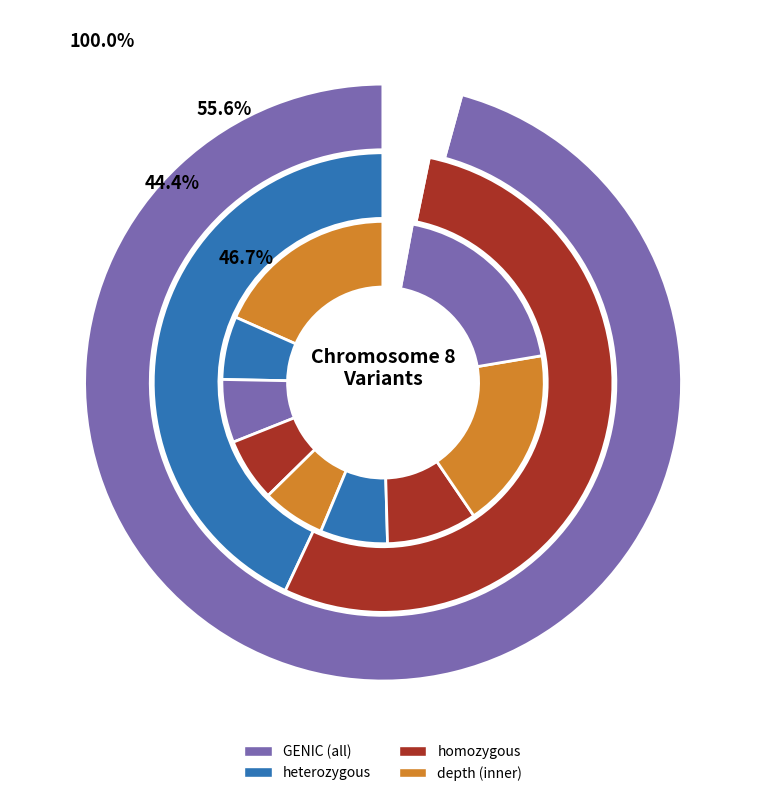

Which series has the largest range (max minus min)?

heterozygous